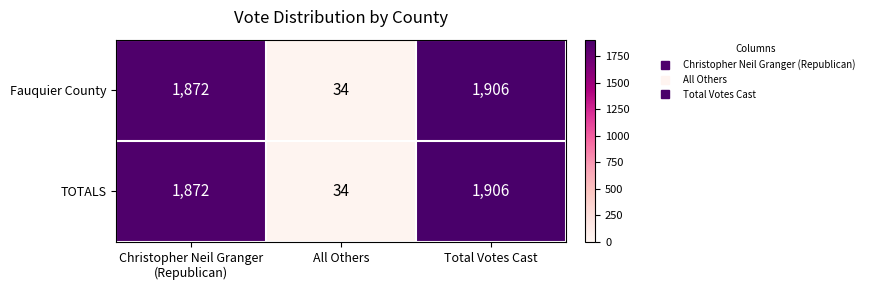

What is the total value across all series at Total Votes Cast?

3812